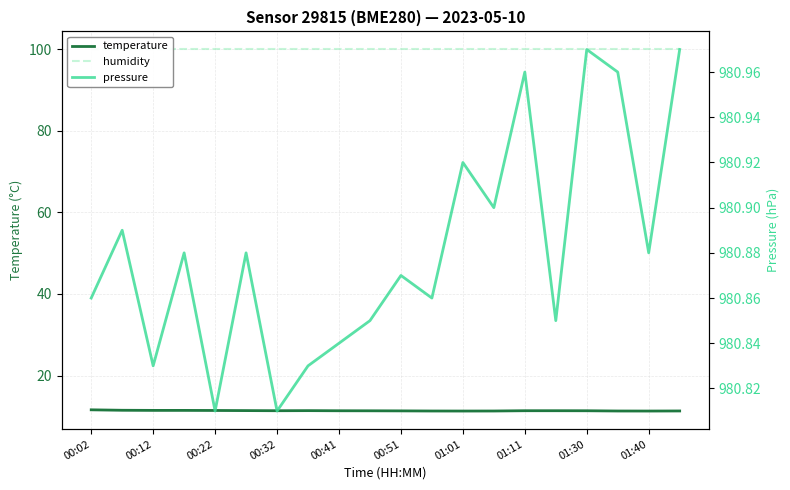

What is the highest value of the temperature series?

11.6